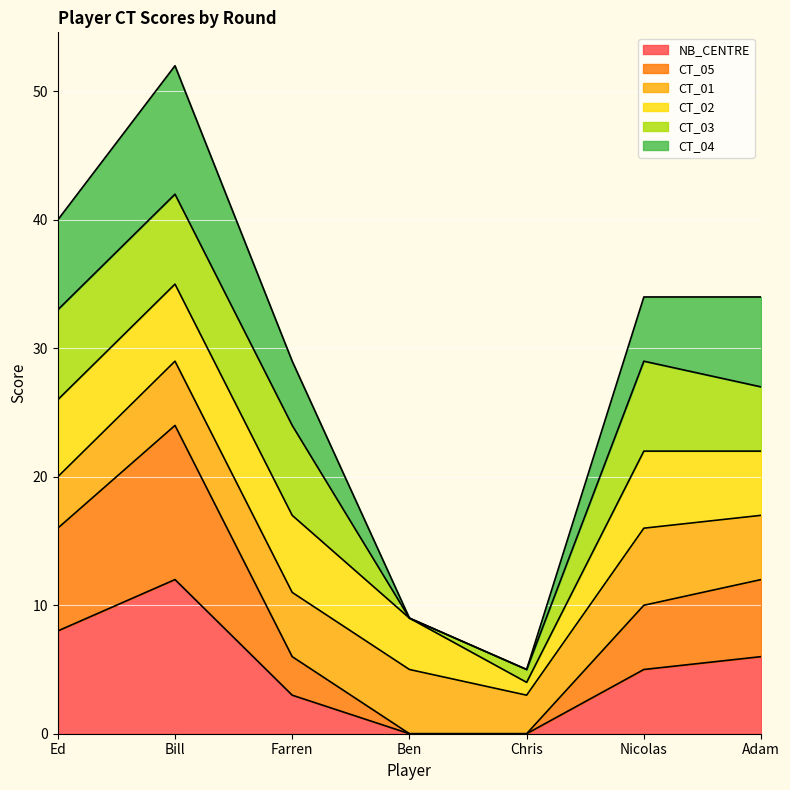

Rank the categories by NB_CENTRE value from lowest to highest.

Ben, Chris, Farren, Nicolas, Adam, Ed, Bill